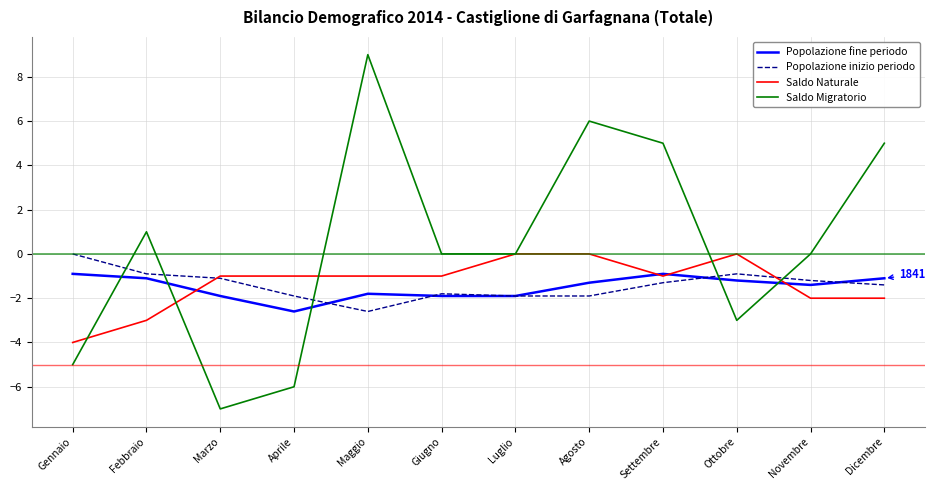

What is the spread (max minus min) of values at Maggio?

11.6